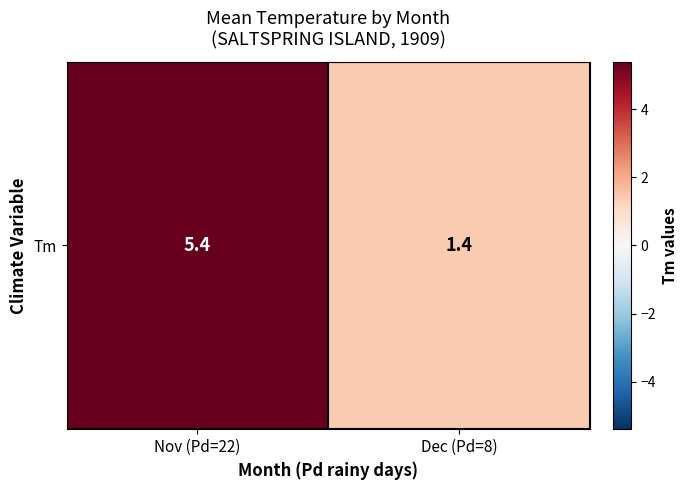

What is the sum of the values at Nov (Pd=22) and Dec (Pd=8)?

6.8